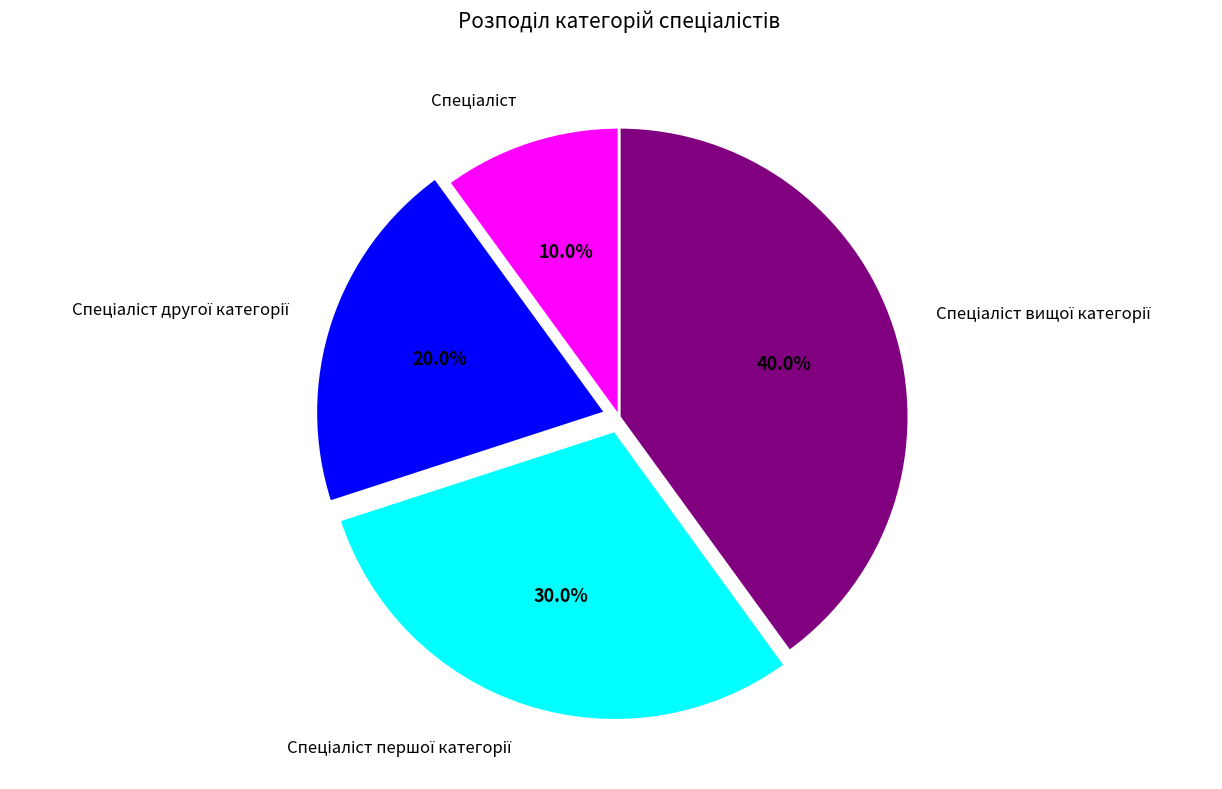

How many slices are in this pie chart?

4